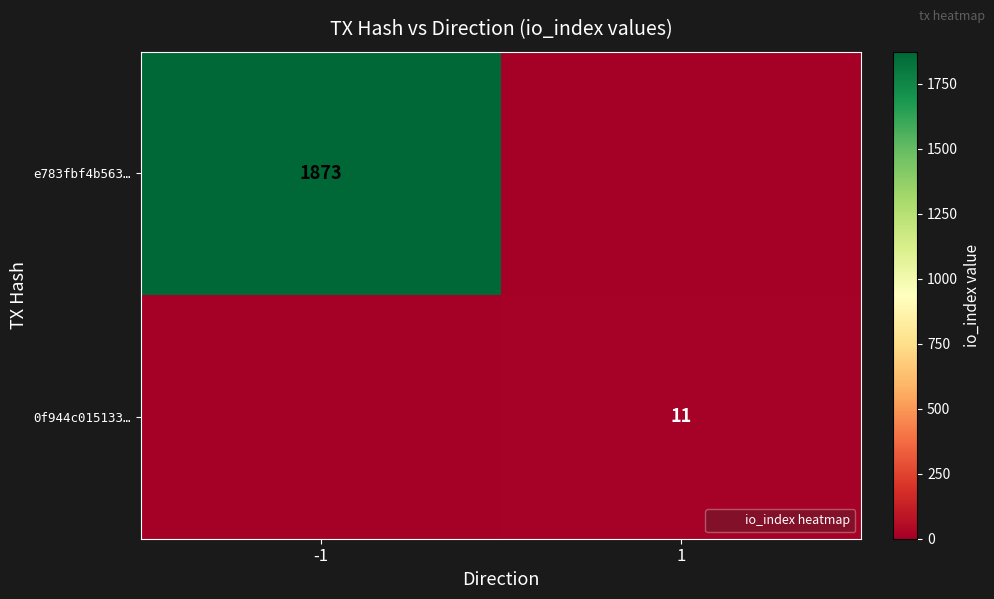

Is it true that 0f944c015133… equals 6 at 1?

False